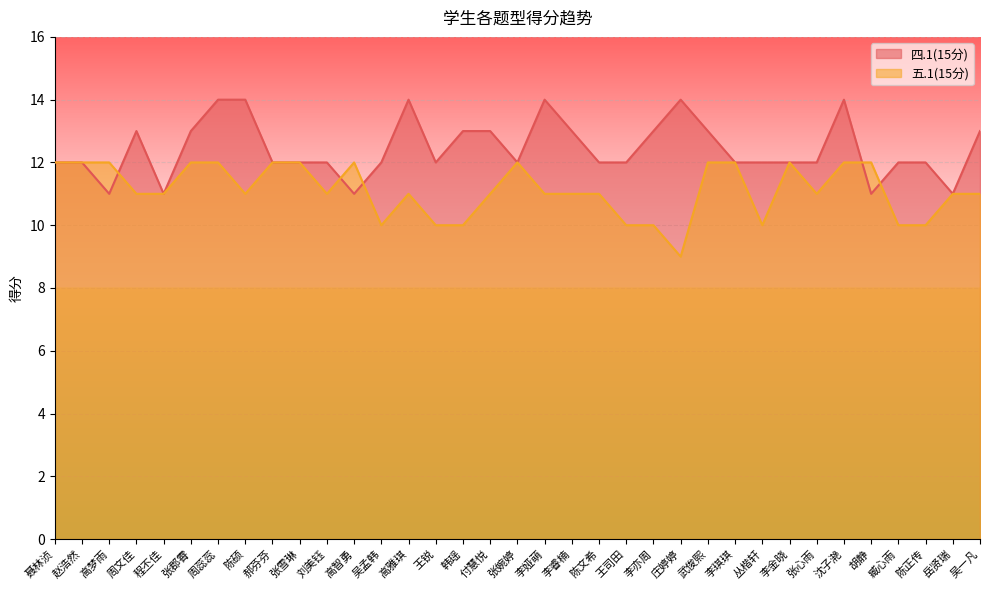

Between 程丕佳 and 吴孟韩, which series saw the biggest shift?

四.1(15分)